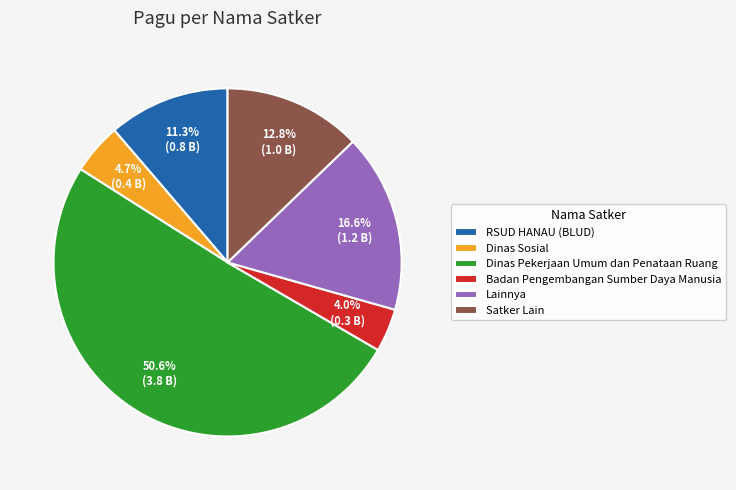

What is the smallest slice in the pie chart?

Badan Pengembangan Sumber Daya Manusia